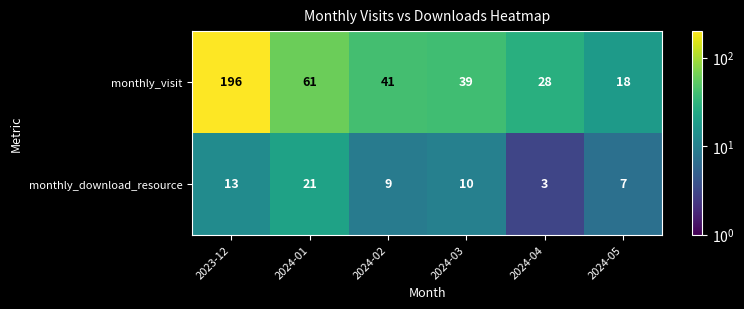

Reading right to left, transcribe all the data shown in this chart.

monthly_visit: 2024-05=18	2024-04=28	2024-03=39	2024-02=41	2024-01=61	2023-12=196
monthly_download_resource: 2024-05=7	2024-04=3	2024-03=10	2024-02=9	2024-01=21	2023-12=13